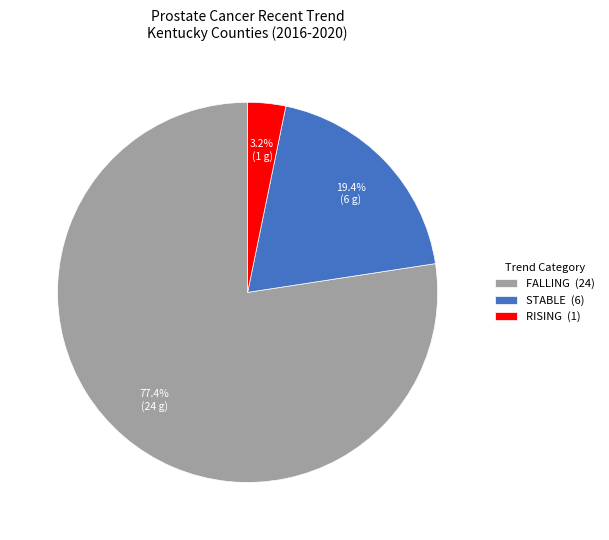

Which has a higher value, RISING (1) or FALLING (24)?

FALLING (24)